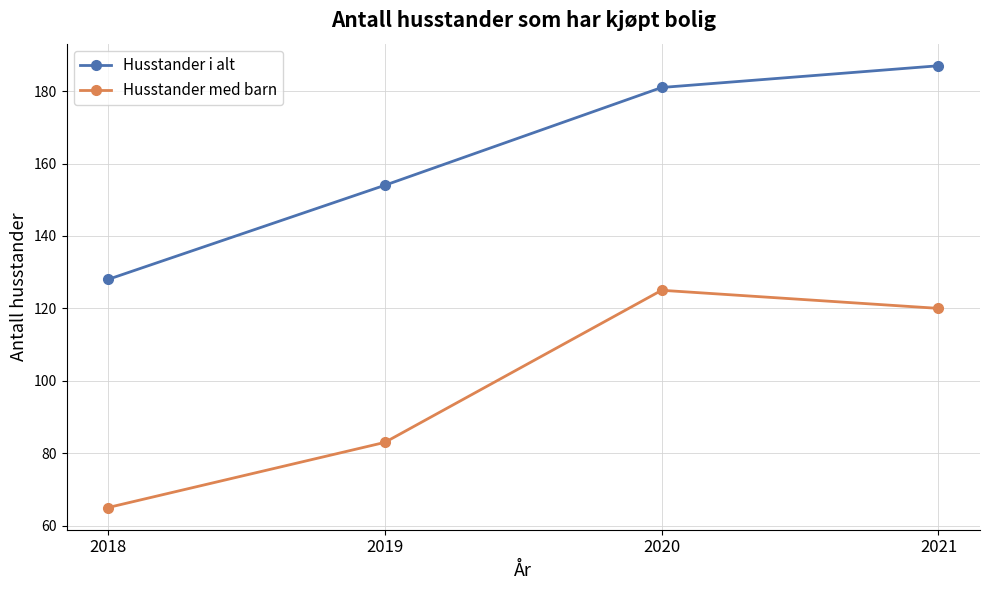

What is the average value of the Husstander med barn series?

98